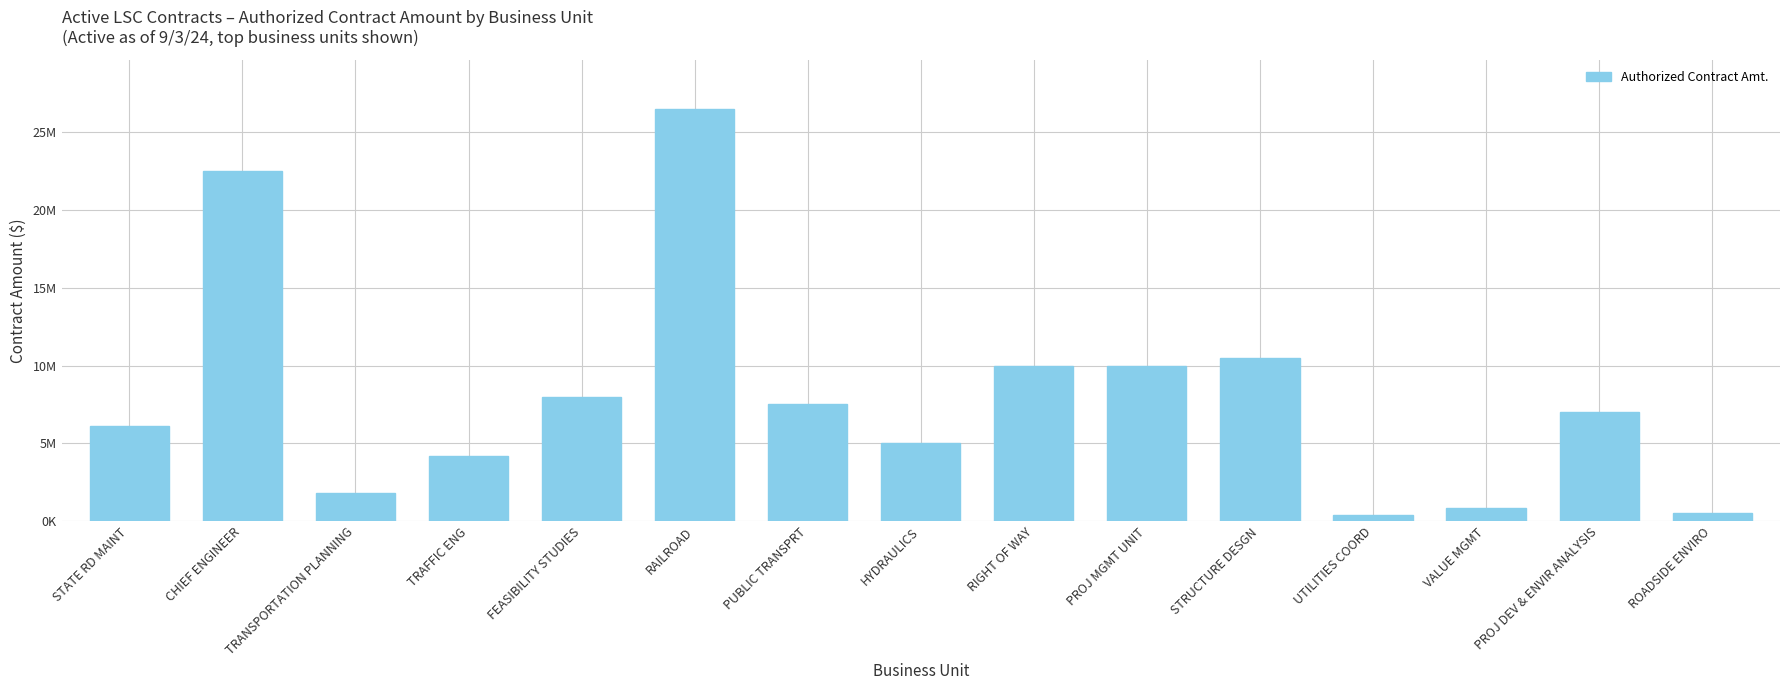

Are the bars horizontal?

No